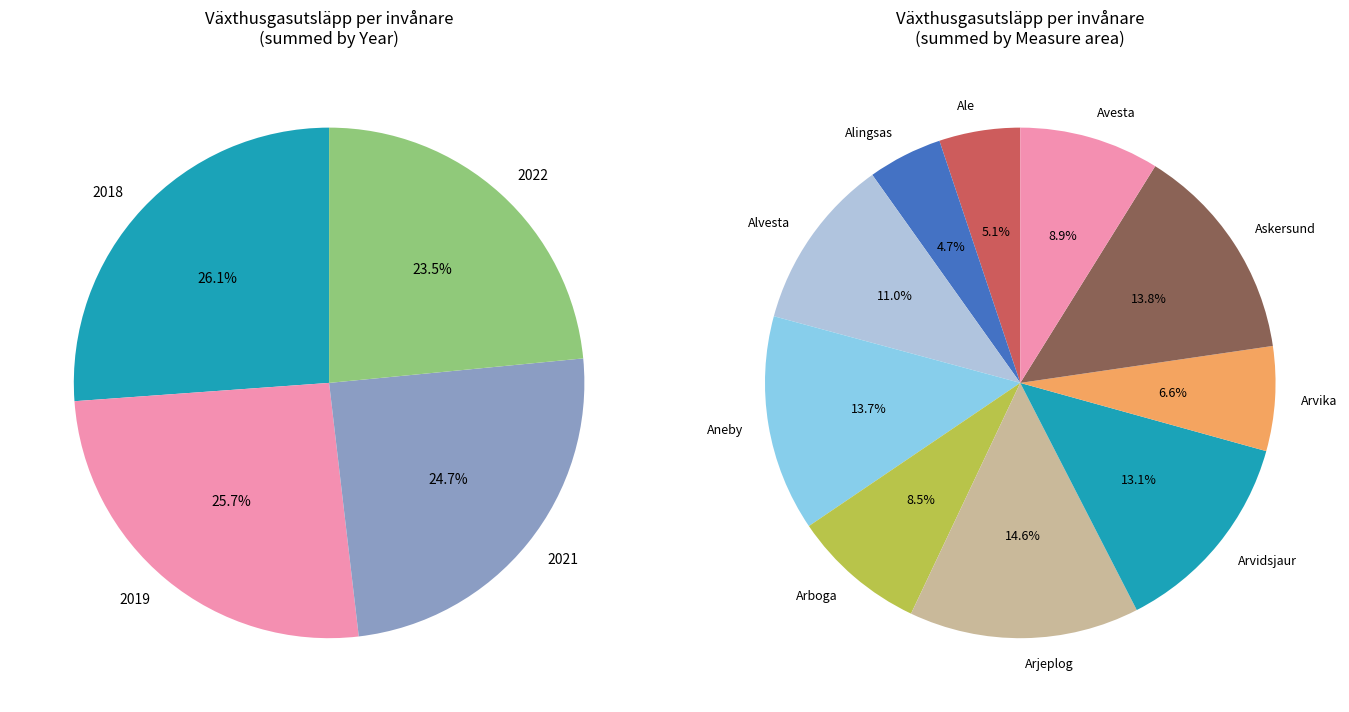

Does 21 represent more than half of the total?

No